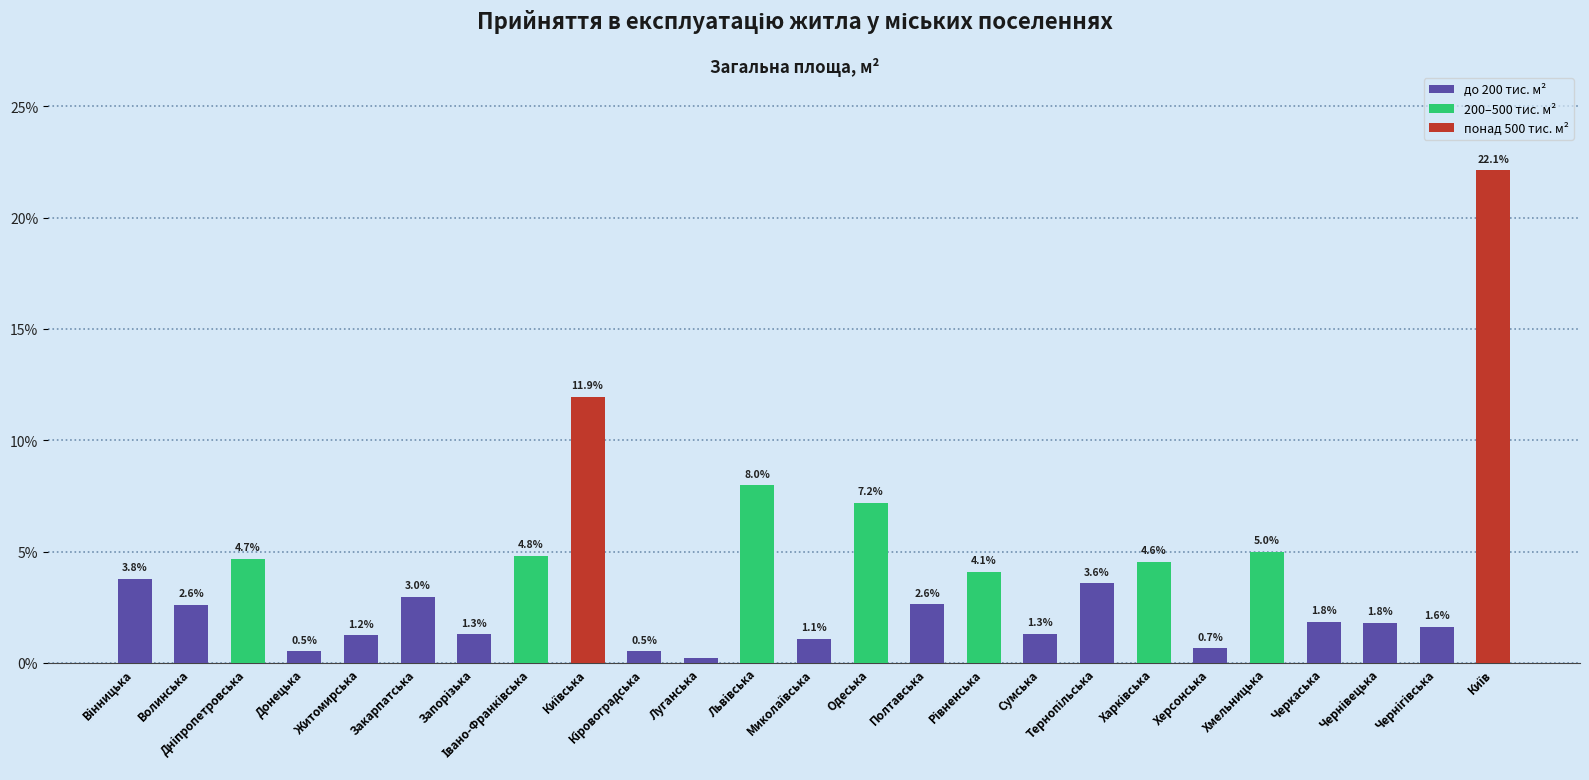

True or false: the data shows 1.8 at Черкаська.

True